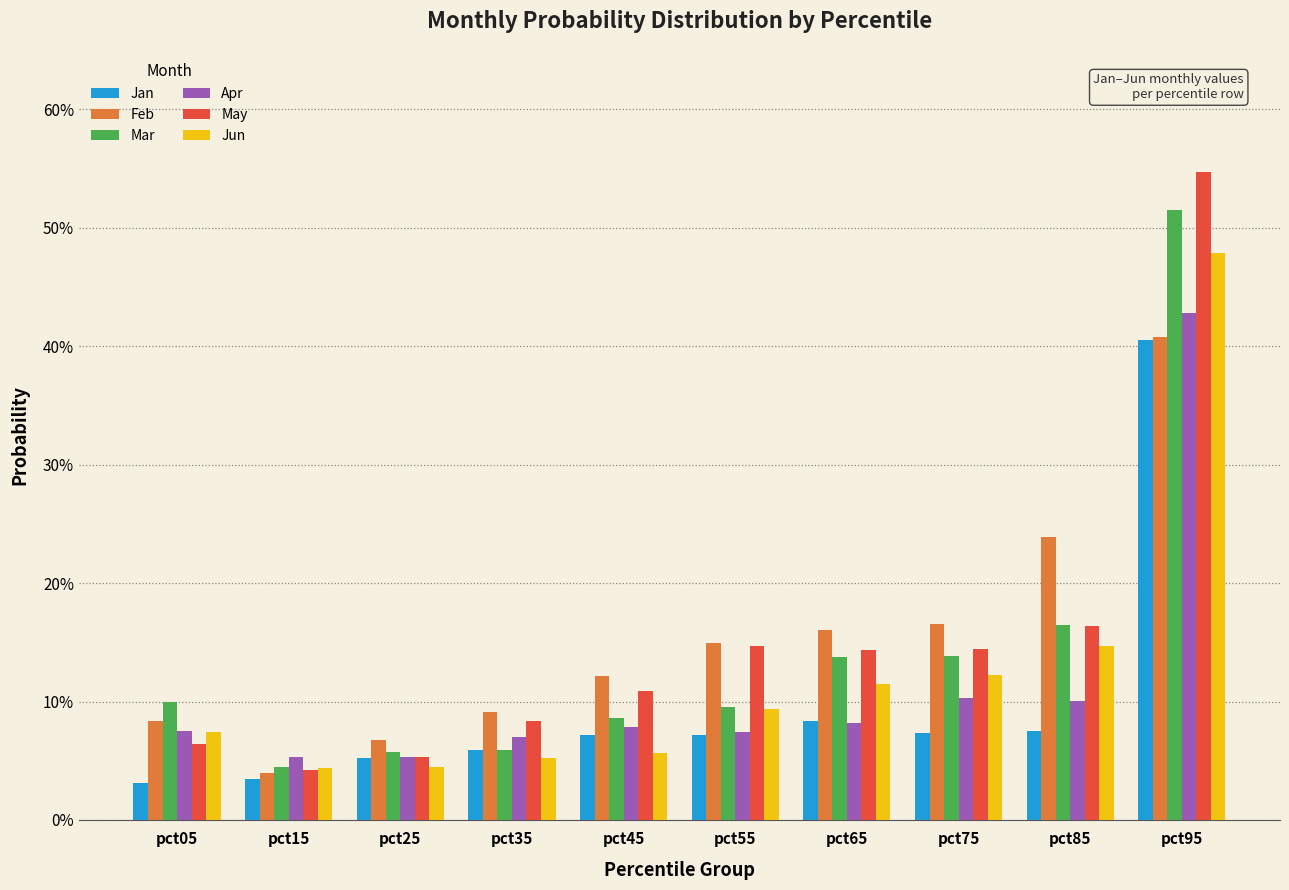

Rank the series at pct25 from highest to lowest value.

Feb, Mar, Apr, May, Jan, Jun